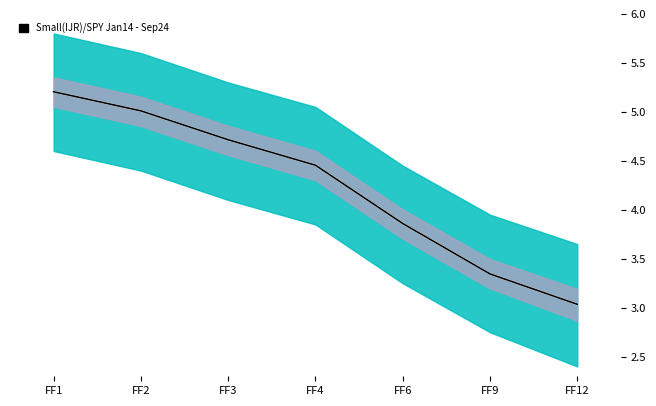

Reading right to left, extract all data points from this chart.

Implicit Rate (mean): 3.0	3.3	3.9	4.5	4.7	5.0	5.2
PX_LAST (100-price): 3.0	3.3	3.9	4.5	4.7	5.0	5.2